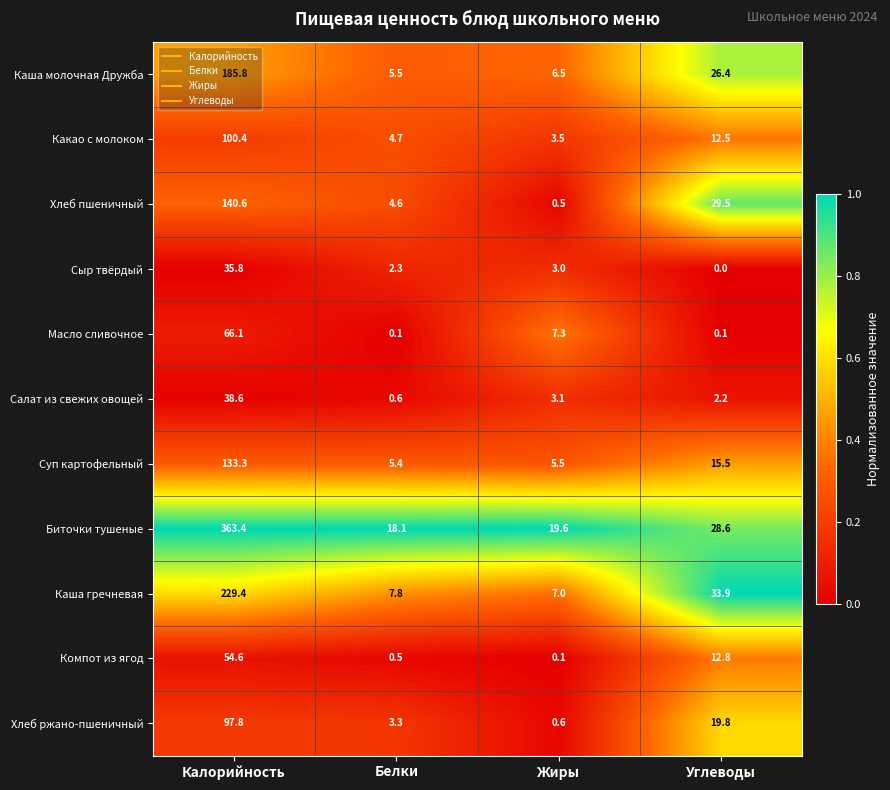

Is it true that Каша молочная Дружба equals 6.5 at Жиры?

True